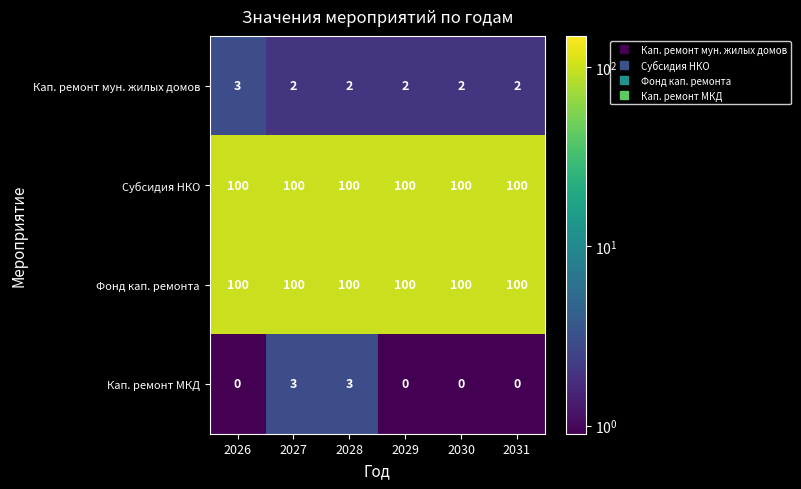

What is the sum of all Субсидия НКО values?

600